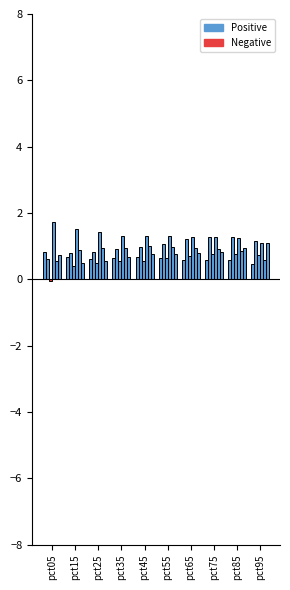

True or false: Jan has a value of 0.5 at pct95.

True